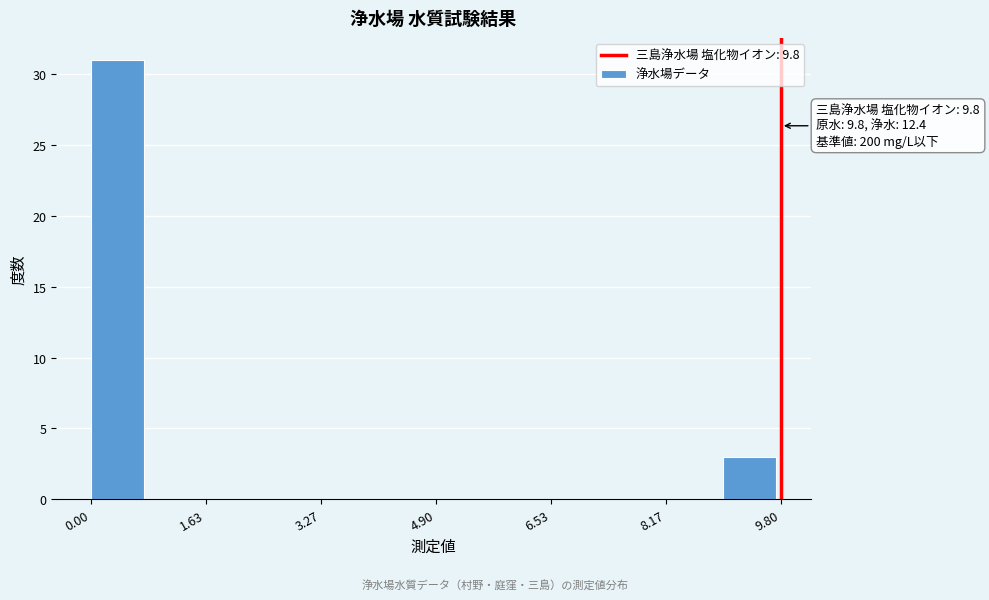

Over which range of the x-axis is the bar tallest?

0.0 to 0.8